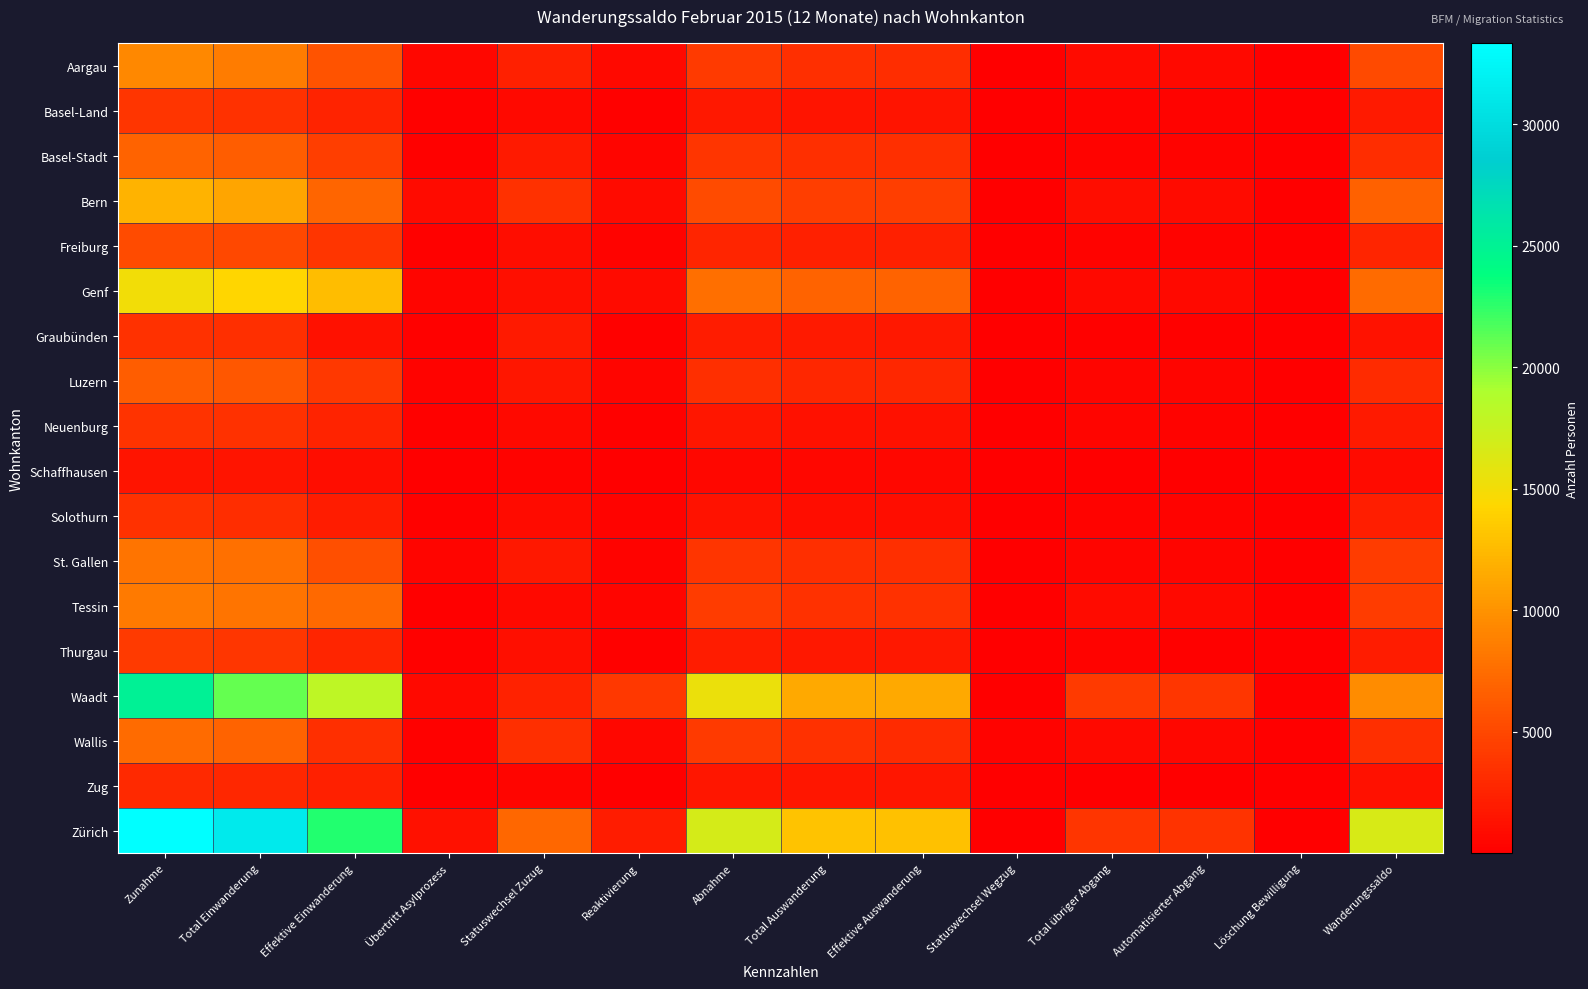

Reading left to right, extract all data points from this chart.

Aargau: Zunahme=9277	Total Einwanderung=8528	Effektive Einwanderung=5758	Übertritt Asylprozess=551	Statuswechsel Zuzug=2219	Reaktivierung=749	Abnahme=4139	Total Auswanderung=3308	Effektive Auswanderung=3247	Statuswechsel Wegzug=61	Total übriger Abgang=831	Automatisierter Abgang=763	Löschung Bewilligung=68	Wanderungssaldo=5138
Basel-Land: Zunahme=3757	Total Einwanderung=3513	Effektive Einwanderung=2496	Übertritt Asylprozess=261	Statuswechsel Zuzug=756	Reaktivierung=244	Abnahme=1804	Total Auswanderung=1498	Effektive Auswanderung=1495	Statuswechsel Wegzug=3	Total übriger Abgang=306	Automatisierter Abgang=276	Löschung Bewilligung=30	Wanderungssaldo=1953
Basel-Stadt: Zunahme=6896	Total Einwanderung=6405	Effektive Einwanderung=4382	Übertritt Asylprozess=161	Statuswechsel Zuzug=1862	Reaktivierung=491	Abnahme=3755	Total Auswanderung=3369	Effektive Auswanderung=3351	Statuswechsel Wegzug=18	Total übriger Abgang=386	Automatisierter Abgang=312	Löschung Bewilligung=74	Wanderungssaldo=3141
Bern: Zunahme=11989	Total Einwanderung=11204	Effektive Einwanderung=6990	Übertritt Asylprozess=811	Statuswechsel Zuzug=3403	Reaktivierung=785	Abnahme=5325	Total Auswanderung=4369	Effektive Auswanderung=4343	Statuswechsel Wegzug=26	Total übriger Abgang=956	Automatisierter Abgang=873	Löschung Bewilligung=83	Wanderungssaldo=6664
Freiburg: Zunahme=5335	Total Einwanderung=5030	Effektive Einwanderung=3780	Übertritt Asylprozess=212	Statuswechsel Zuzug=1038	Reaktivierung=305	Abnahme=2681	Total Auswanderung=2303	Effektive Auswanderung=2292	Statuswechsel Wegzug=11	Total übriger Abgang=378	Automatisierter Abgang=313	Löschung Bewilligung=65	Wanderungssaldo=2654
Genf: Zunahme=15045	Total Einwanderung=14235	Effektive Einwanderung=12707	Übertritt Asylprozess=433	Statuswechsel Zuzug=1095	Reaktivierung=810	Abnahme=7644	Total Auswanderung=6865	Effektive Auswanderung=6848	Statuswechsel Wegzug=17	Total übriger Abgang=779	Automatisierter Abgang=665	Löschung Bewilligung=114	Wanderungssaldo=7401
Graubünden: Zunahme=3485	Total Einwanderung=3314	Effektive Einwanderung=1266	Übertritt Asylprozess=165	Statuswechsel Zuzug=1883	Reaktivierung=171	Abnahme=2057	Total Auswanderung=1861	Effektive Auswanderung=1816	Statuswechsel Wegzug=45	Total übriger Abgang=196	Automatisierter Abgang=178	Löschung Bewilligung=18	Wanderungssaldo=1428
Luzern: Zunahme=6482	Total Einwanderung=6031	Effektive Einwanderung=4014	Übertritt Asylprozess=372	Statuswechsel Zuzug=1645	Reaktivierung=451	Abnahme=3357	Total Auswanderung=2836	Effektive Auswanderung=2821	Statuswechsel Wegzug=15	Total übriger Abgang=521	Automatisierter Abgang=493	Löschung Bewilligung=28	Wanderungssaldo=3125
Neuenburg: Zunahme=3608	Total Einwanderung=3392	Effektive Einwanderung=2506	Übertritt Asylprozess=195	Statuswechsel Zuzug=691	Reaktivierung=216	Abnahme=1673	Total Auswanderung=1240	Effektive Auswanderung=1232	Statuswechsel Wegzug=8	Total übriger Abgang=433	Automatisierter Abgang=335	Löschung Bewilligung=98	Wanderungssaldo=1935
Schaffhausen: Zunahme=1489	Total Einwanderung=1441	Effektive Einwanderung=964	Übertritt Asylprozess=126	Statuswechsel Zuzug=351	Reaktivierung=48	Abnahme=622	Total Auswanderung=540	Effektive Auswanderung=533	Statuswechsel Wegzug=7	Total übriger Abgang=82	Automatisierter Abgang=79	Löschung Bewilligung=3	Wanderungssaldo=867
Solothurn: Zunahme=3458	Total Einwanderung=3182	Effektive Einwanderung=2066	Übertritt Asylprozess=249	Statuswechsel Zuzug=867	Reaktivierung=276	Abnahme=1330	Total Auswanderung=1029	Effektive Auswanderung=1021	Statuswechsel Wegzug=8	Total übriger Abgang=301	Automatisierter Abgang=279	Löschung Bewilligung=22	Wanderungssaldo=2128
St. Gallen: Zunahme=8061	Total Einwanderung=7744	Effektive Einwanderung=5493	Übertritt Asylprozess=473	Statuswechsel Zuzug=1778	Reaktivierung=317	Abnahme=3768	Total Auswanderung=3280	Effektive Auswanderung=3264	Statuswechsel Wegzug=16	Total übriger Abgang=488	Automatisierter Abgang=439	Löschung Bewilligung=49	Wanderungssaldo=4293
Tessin: Zunahme=8461	Total Einwanderung=8026	Effektive Einwanderung=7251	Übertritt Asylprozess=119	Statuswechsel Zuzug=656	Reaktivierung=435	Abnahme=4205	Total Auswanderung=3411	Effektive Auswanderung=3396	Statuswechsel Wegzug=15	Total übriger Abgang=794	Automatisierter Abgang=764	Löschung Bewilligung=30	Wanderungssaldo=4256
Thurgau: Zunahme=4076	Total Einwanderung=3876	Effektive Einwanderung=2610	Übertritt Asylprozess=145	Statuswechsel Zuzug=1121	Reaktivierung=200	Abnahme=2052	Total Auswanderung=1755	Effektive Auswanderung=1751	Statuswechsel Wegzug=4	Total übriger Abgang=297	Automatisierter Abgang=261	Löschung Bewilligung=36	Wanderungssaldo=2024
Waadt: Zunahme=25100	Total Einwanderung=21104	Effektive Einwanderung=18014	Übertritt Asylprozess=660	Statuswechsel Zuzug=2430	Reaktivierung=3996	Abnahme=15477	Total Auswanderung=11415	Effektive Auswanderung=11394	Statuswechsel Wegzug=21	Total übriger Abgang=4062	Automatisierter Abgang=3868	Löschung Bewilligung=194	Wanderungssaldo=9623
Wallis: Zunahme=7425	Total Einwanderung=6876	Effektive Einwanderung=3302	Übertritt Asylprozess=231	Statuswechsel Zuzug=3343	Reaktivierung=549	Abnahme=4153	Total Auswanderung=3494	Effektive Auswanderung=3121	Statuswechsel Wegzug=373	Total übriger Abgang=659	Automatisierter Abgang=635	Löschung Bewilligung=24	Wanderungssaldo=3272
Zug: Zunahme=2912	Total Einwanderung=2821	Effektive Einwanderung=2257	Übertritt Asylprozess=118	Statuswechsel Zuzug=446	Reaktivierung=91	Abnahme=1650	Total Auswanderung=1578	Effektive Auswanderung=1574	Statuswechsel Wegzug=4	Total übriger Abgang=72	Automatisierter Abgang=59	Löschung Bewilligung=13	Wanderungssaldo=1262
Zürich: Zunahme=33349	Total Einwanderung=31309	Effektive Einwanderung=22913	Übertritt Asylprozess=1247	Statuswechsel Zuzug=7149	Reaktivierung=2040	Abnahme=16781	Total Auswanderung=13041	Effektive Auswanderung=12987	Statuswechsel Wegzug=54	Total übriger Abgang=3740	Automatisierter Abgang=3632	Löschung Bewilligung=108	Wanderungssaldo=16568